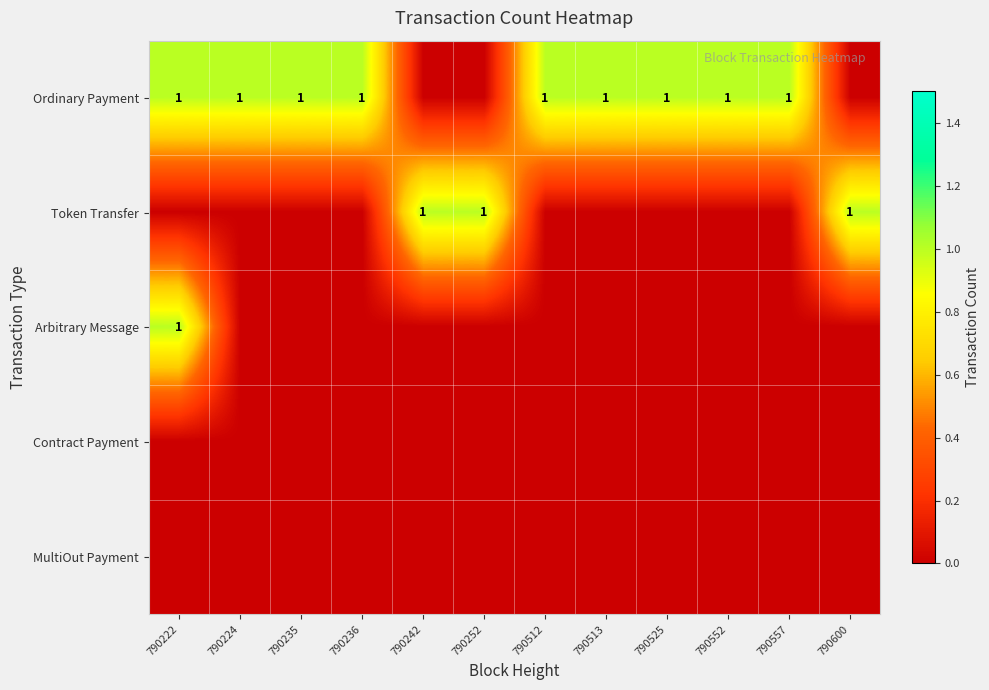

True or false: Ordinary Payment has a value of 1 at 790512.

True